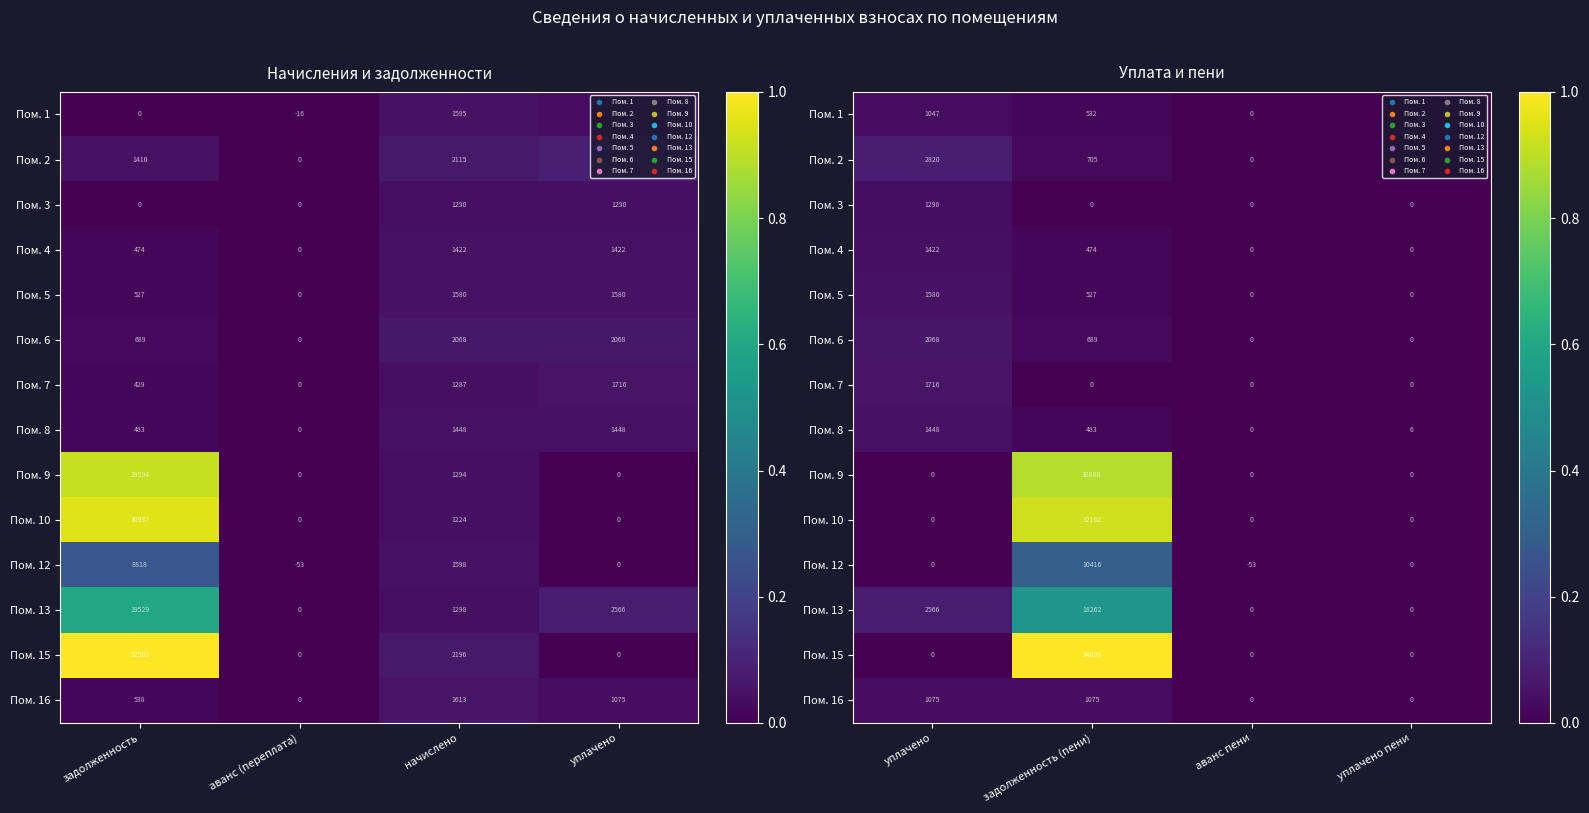

Count the number of data series in this chart.

14